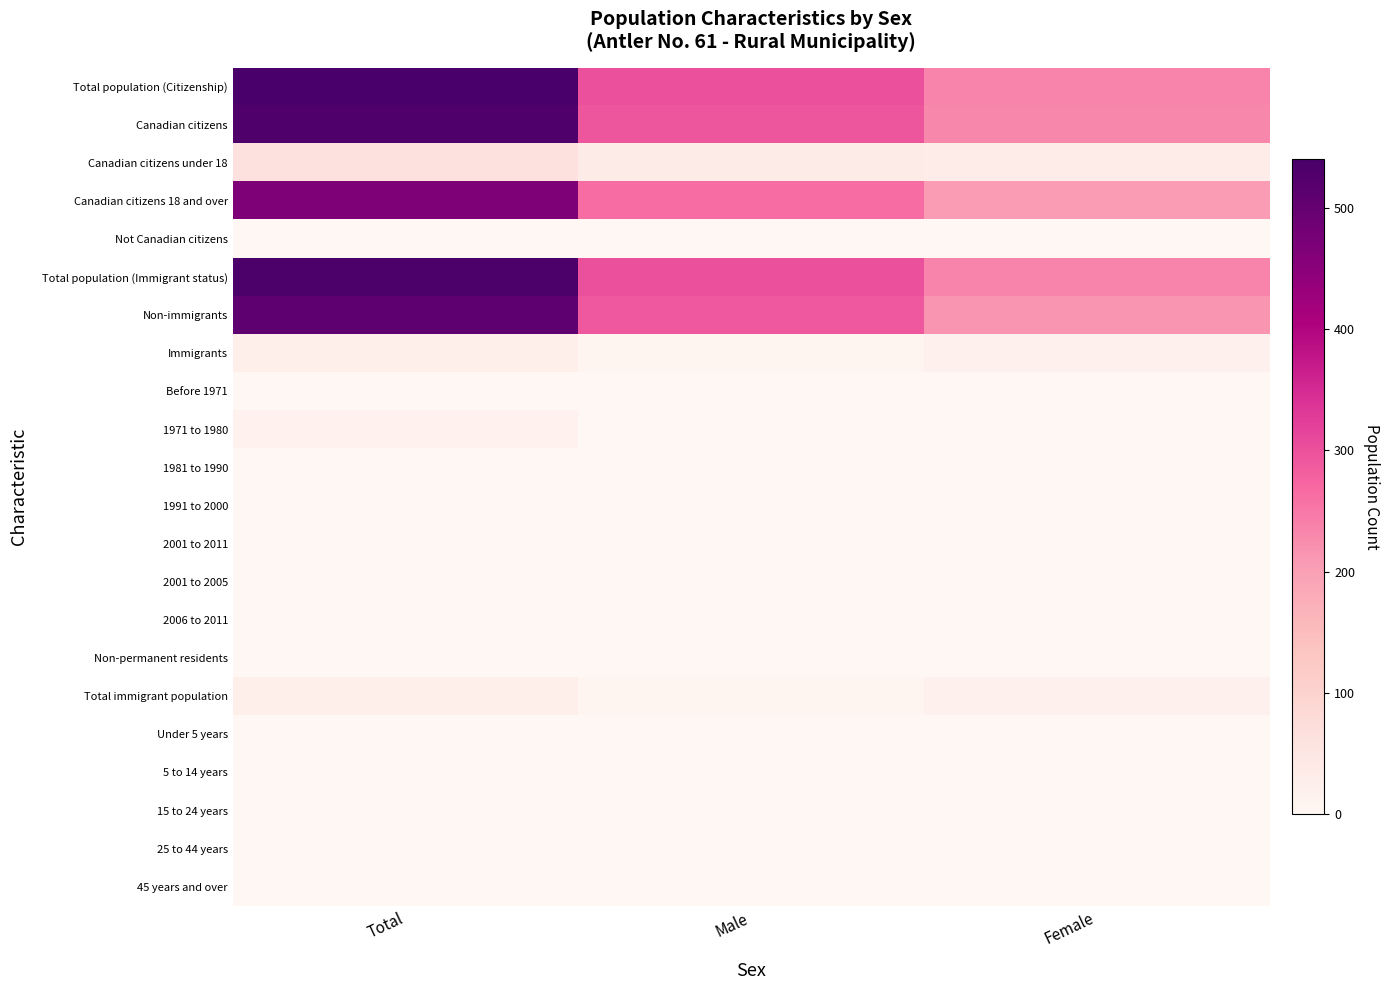

Which series has the largest range (max minus min)?

Total population (Citizenship)